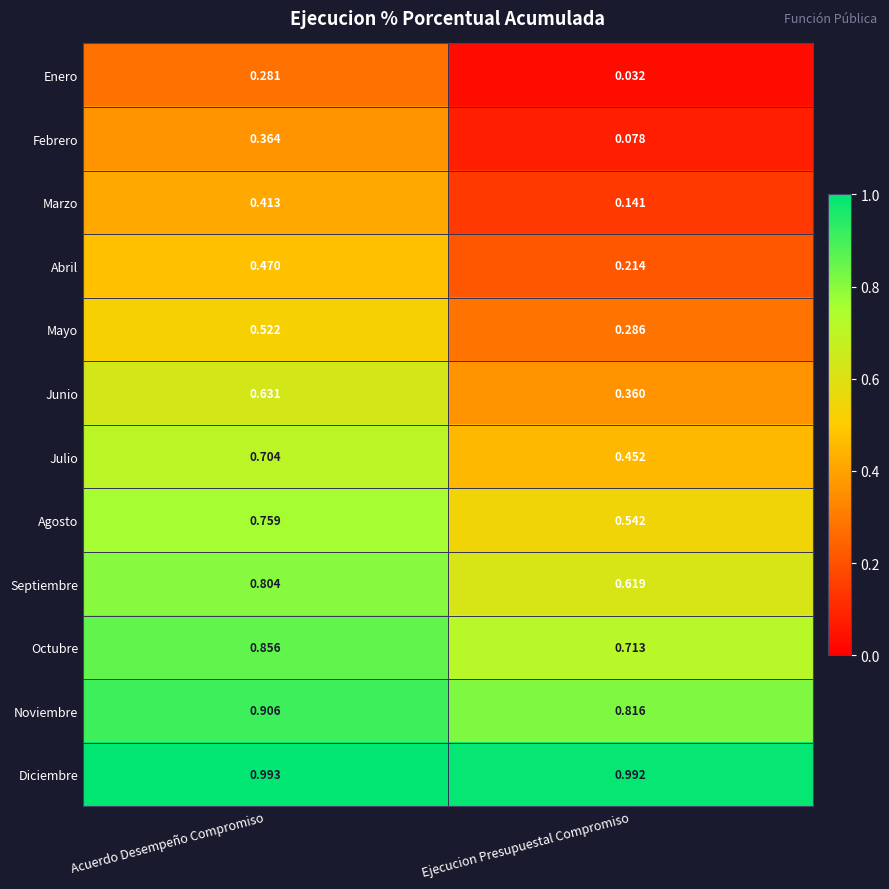

Which series has the widest spread of values?

Febrero